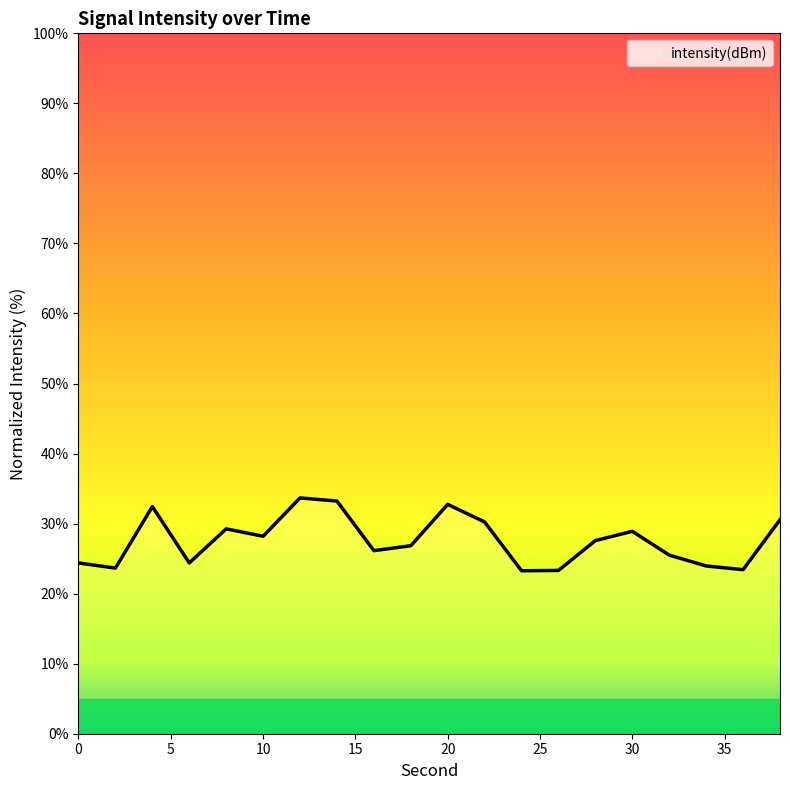

What is the greatest value displayed?

33.7